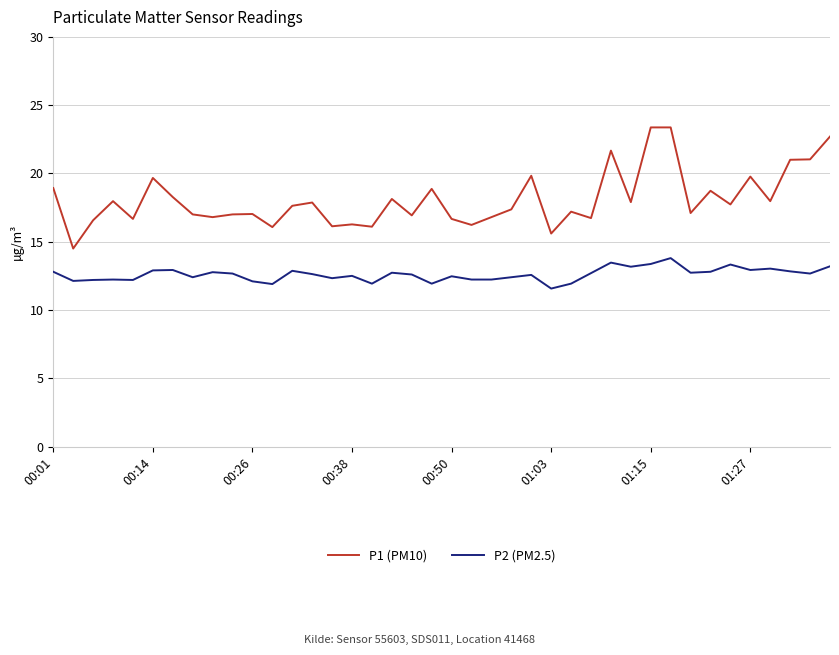

Which series has the widest spread of values?

P1 (PM10)